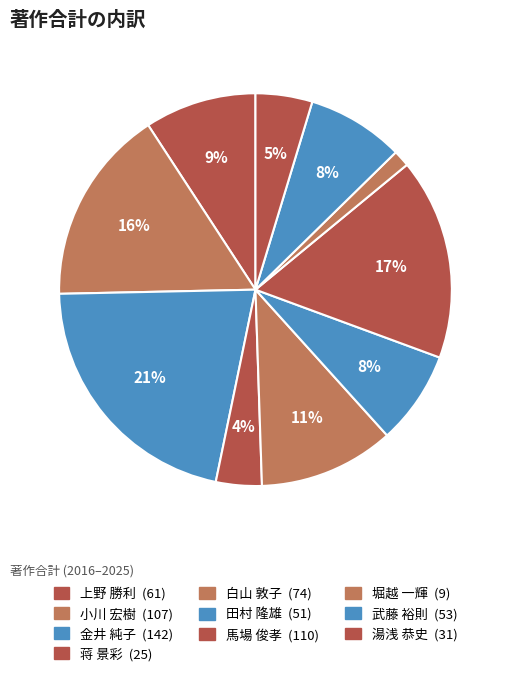

Approximately how many times larger is the value at 田村 隆雄 compared to 上野 勝利?

0.8